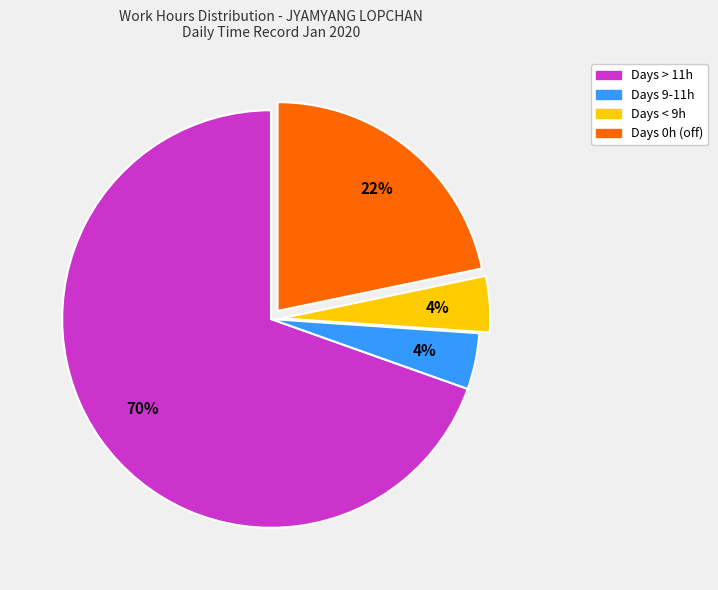

Does any single category account for the majority?

Yes